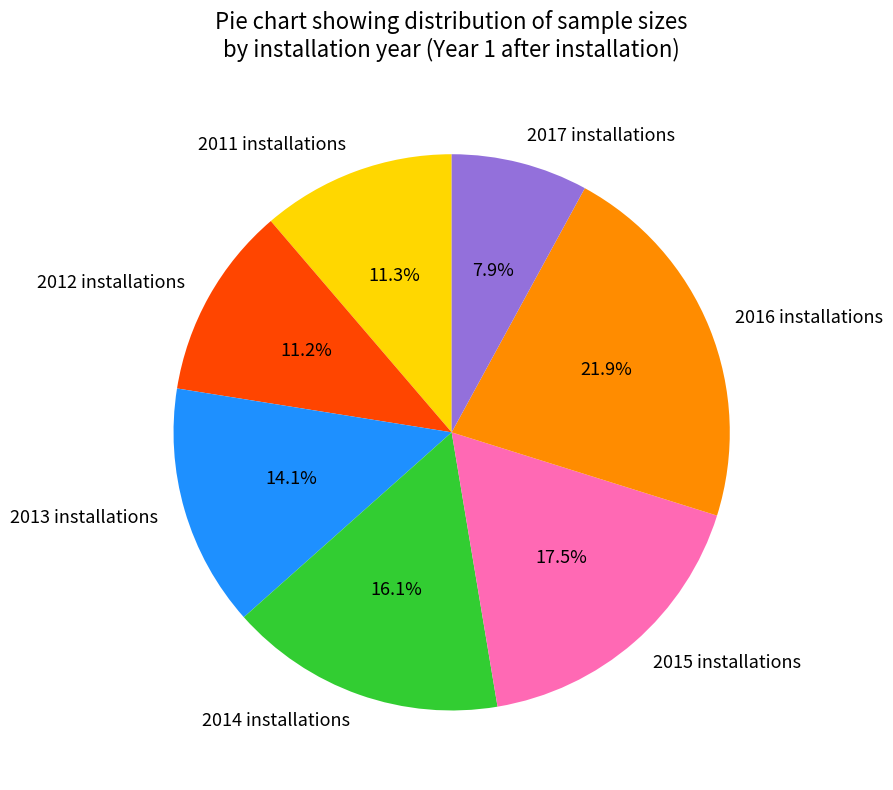

To the nearest percent, what is the difference between the largest and smallest slice percentages?

14%